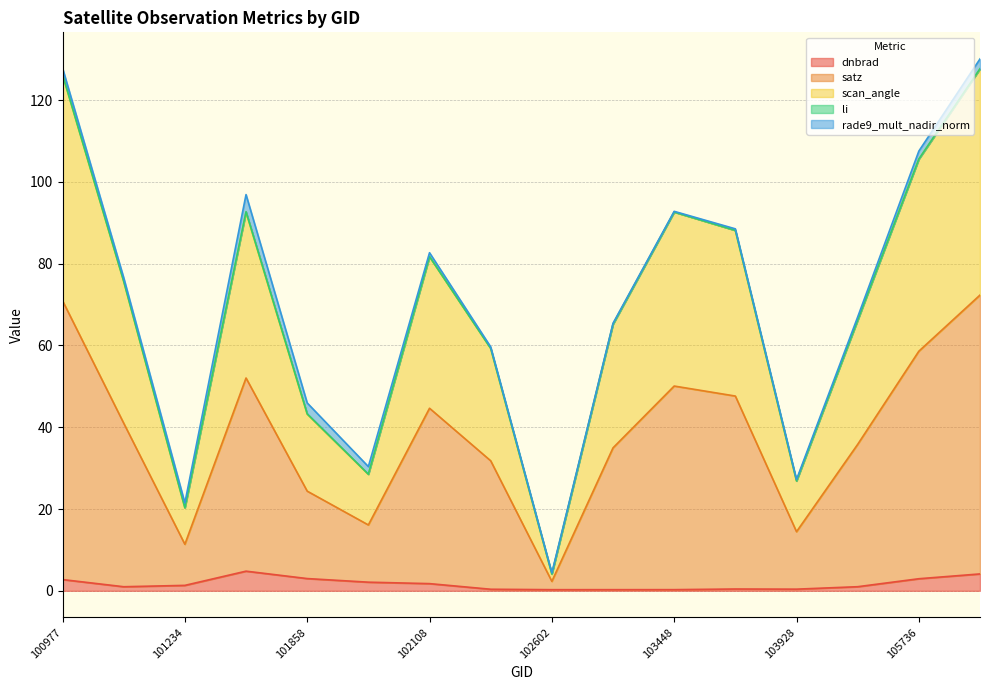

What is the highest value of the dnbrad series?

4.8